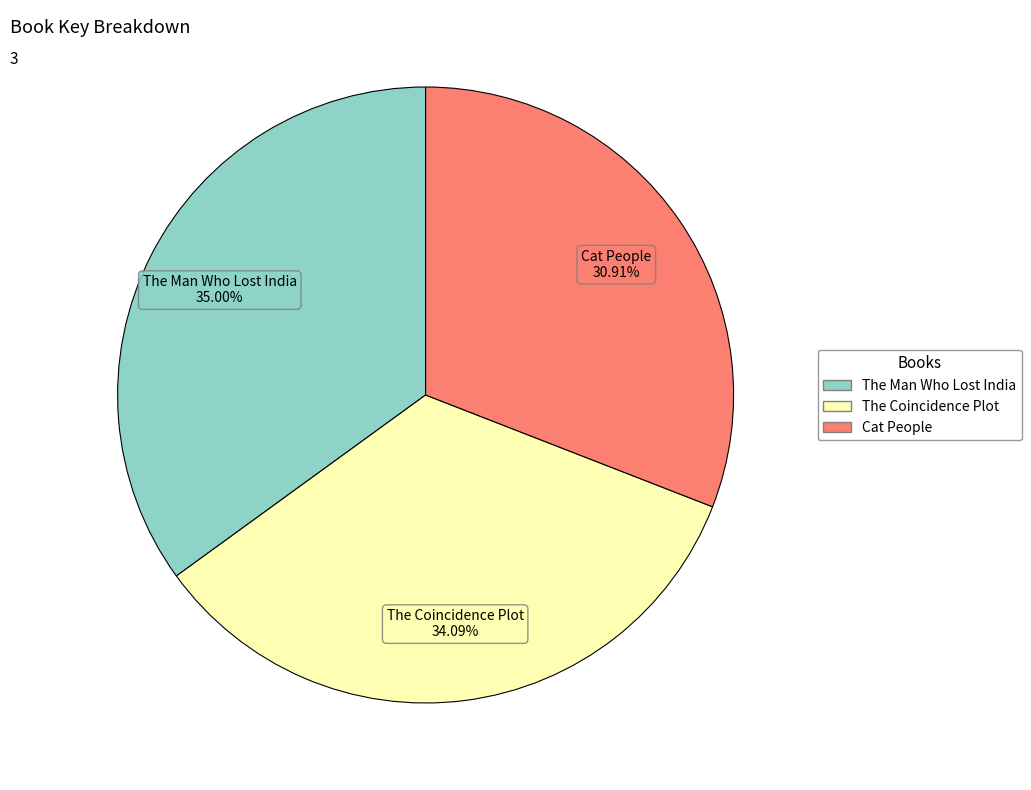

What is the ratio of the value at The Coincidence Plot to the value at Cat People?

1.1